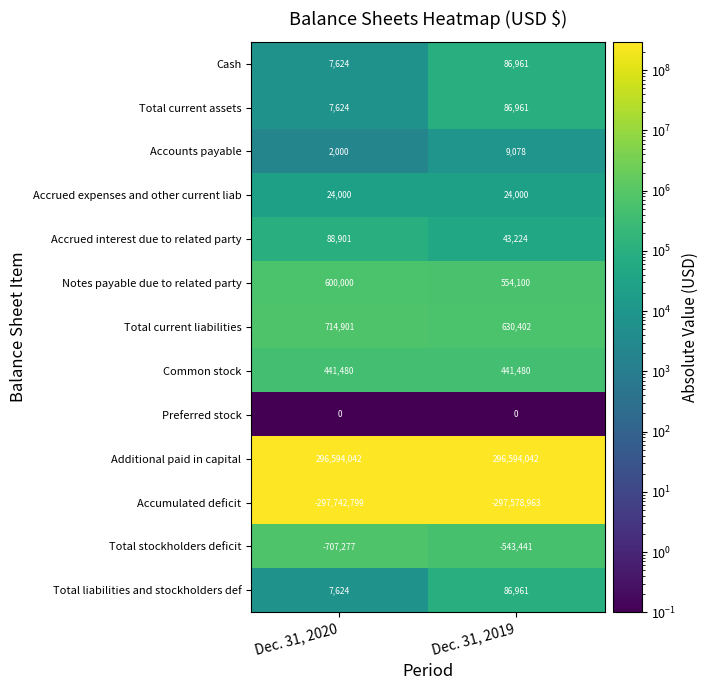

What is the minimum value for Total current assets?

7624